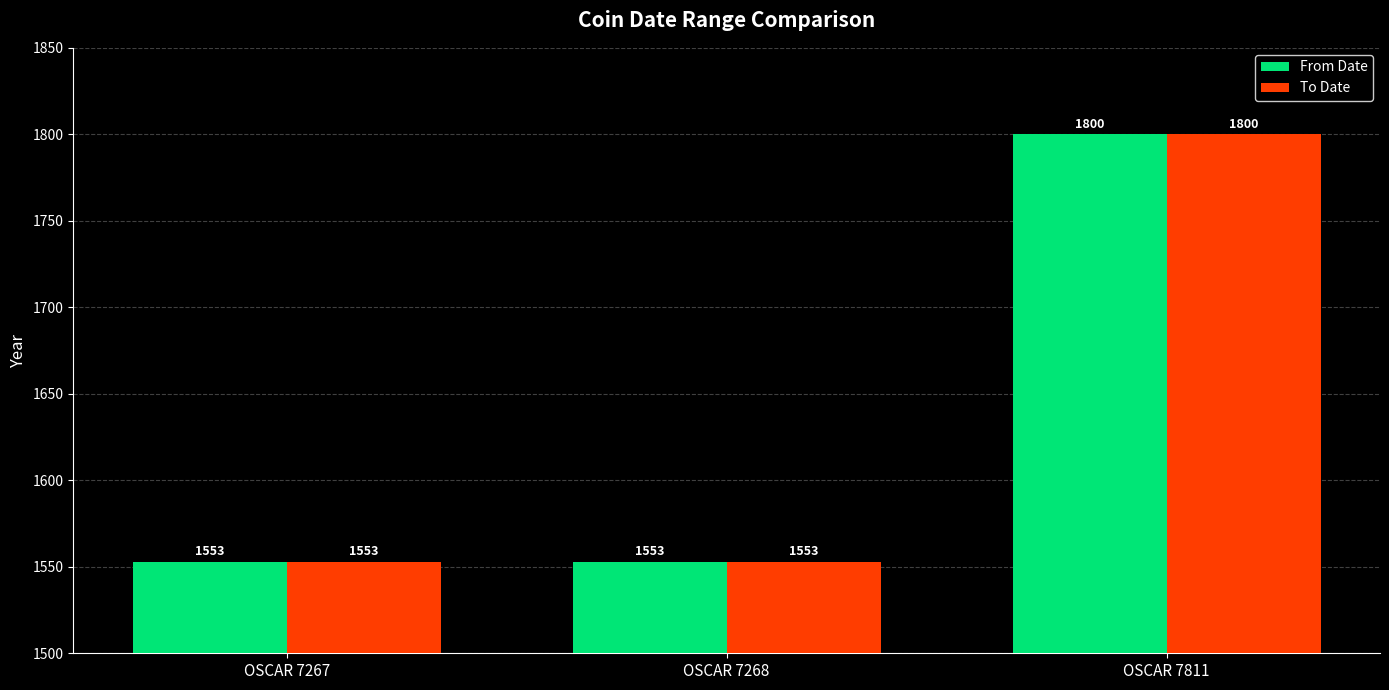

Is it true that To Date equals 2300 at OSCAR 7267?

False